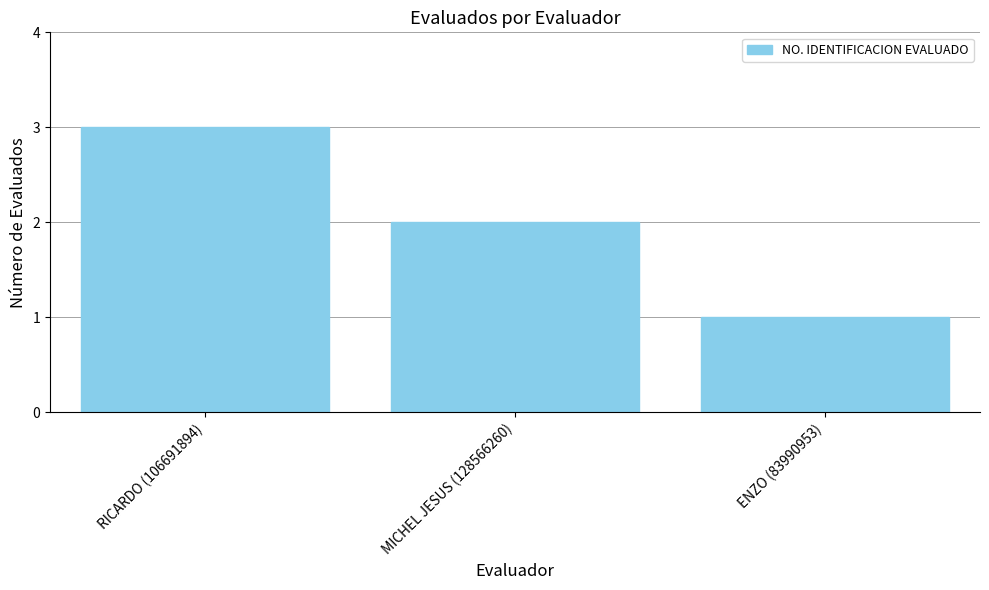

Which category has the highest value across all series?

RICARDO (106691894)